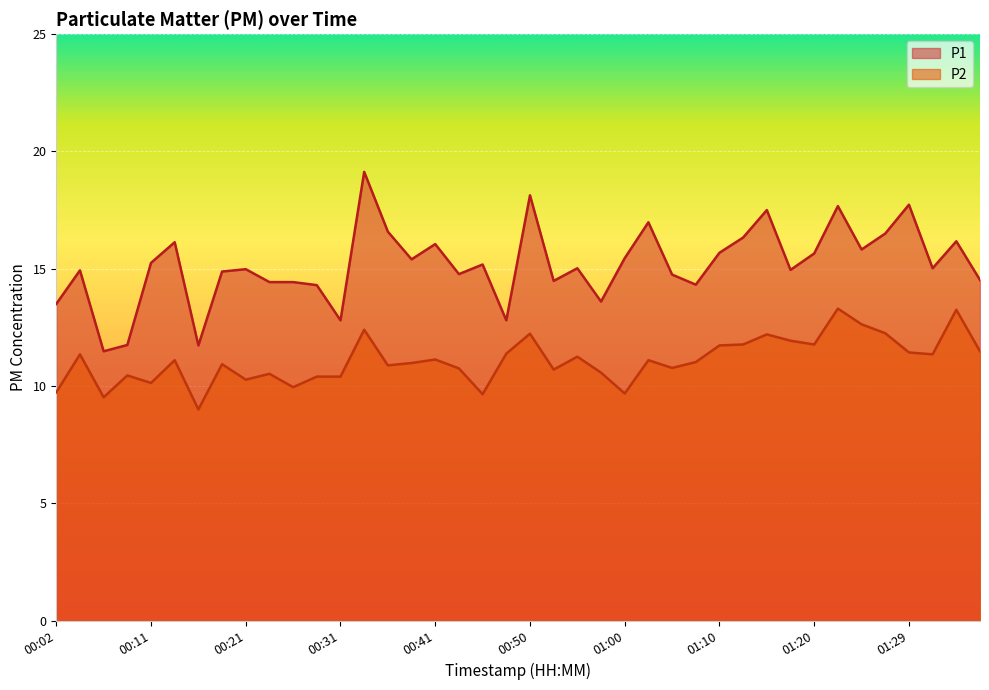

The P1 series shows 15.2 at 00:45. True or false?

True